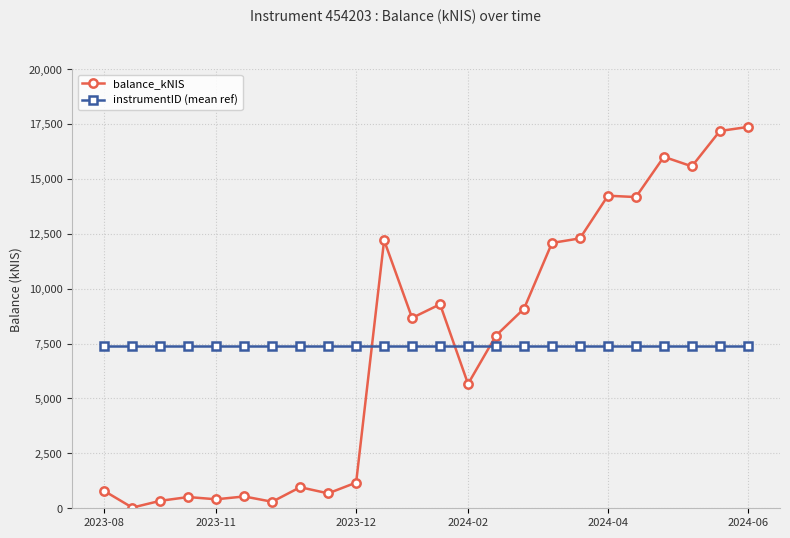

What is the difference between the second highest and minimum values in the balance_kNIS series?

17148.9